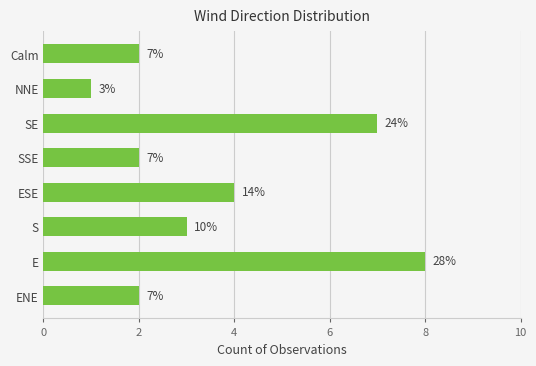

Are the bars horizontal?

Yes